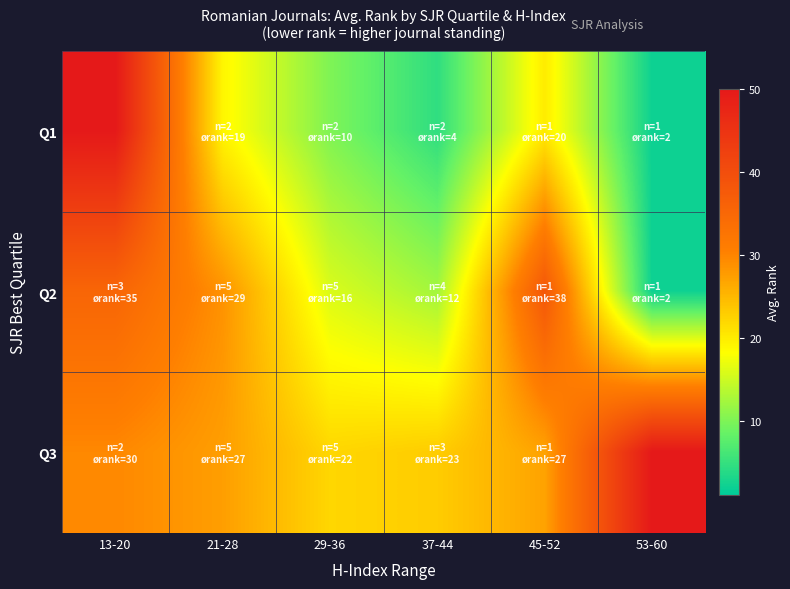

What is the spread (max minus min) of values at 13-20?

20.5